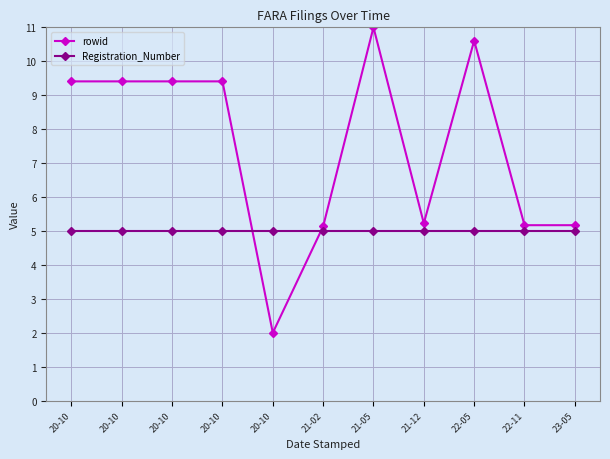

What are all the series names shown in the legend?

rowid, Registration_Number